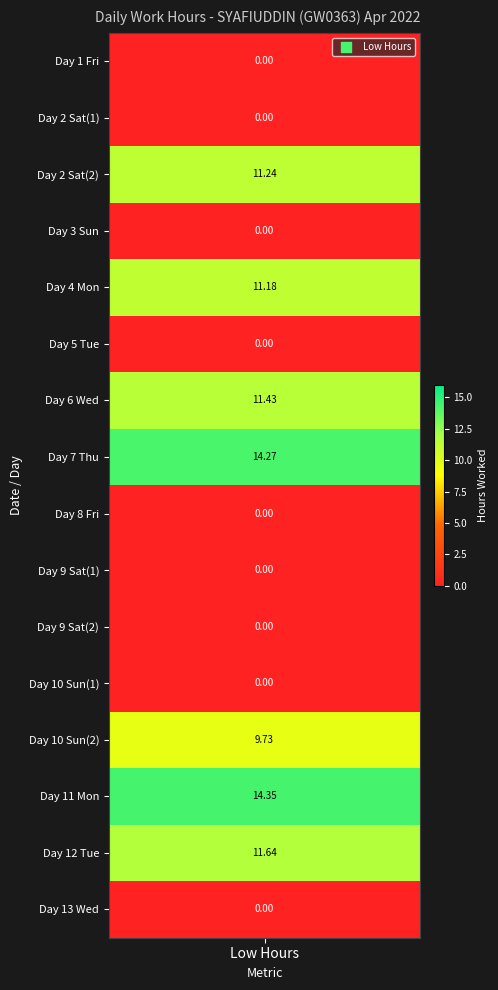

What is the difference between the second highest and minimum values in the Low series?

14.3